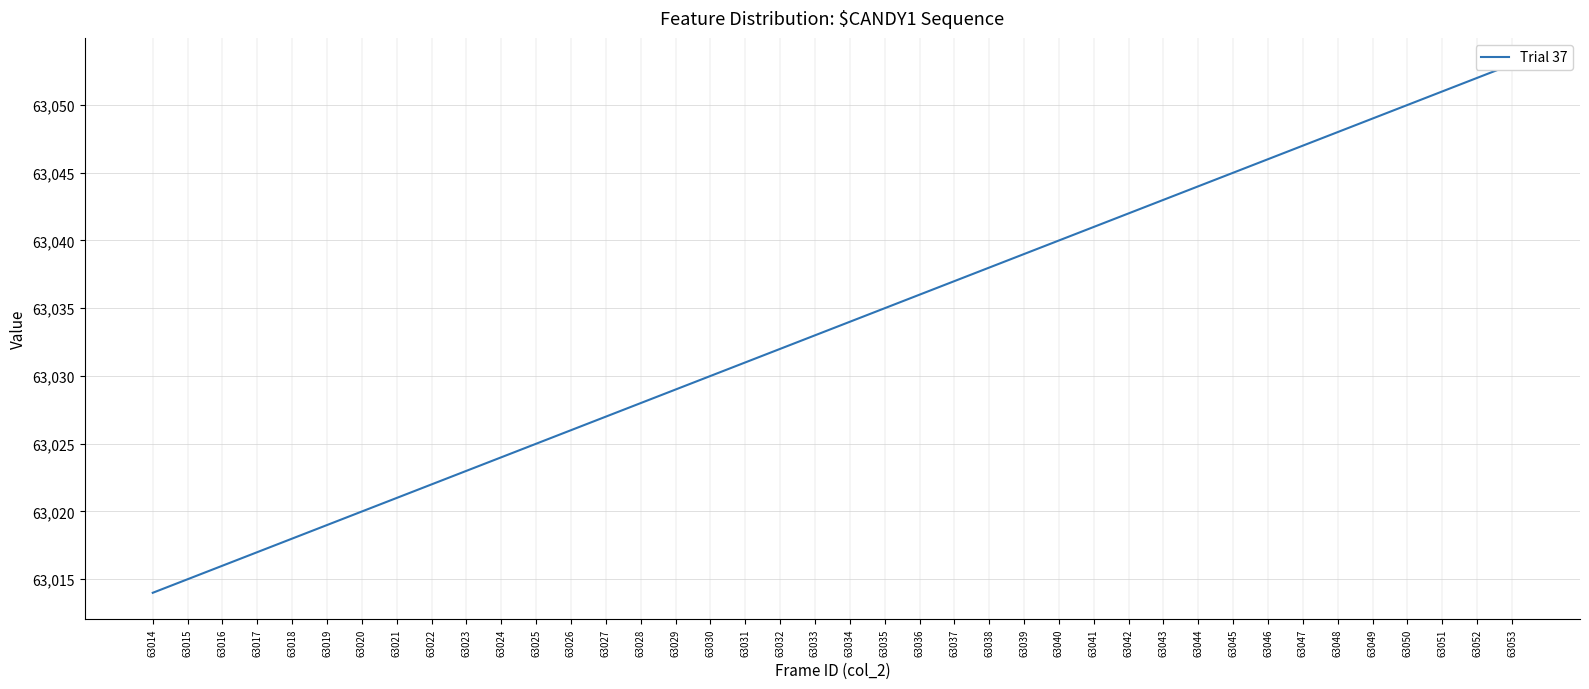

Reading left to right, extract all data points from this chart.

63014	63015	63016	63017	63018	63019	63020	63021	63022	63023	63024	63025	63026	63027	63028	63029	63030	63031	63032	63033	63034	63035	63036	63037	63038	63039	63040	63041	63042	63043	63044	63045	63046	63047	63048	63049	63050	63051	63052	63053